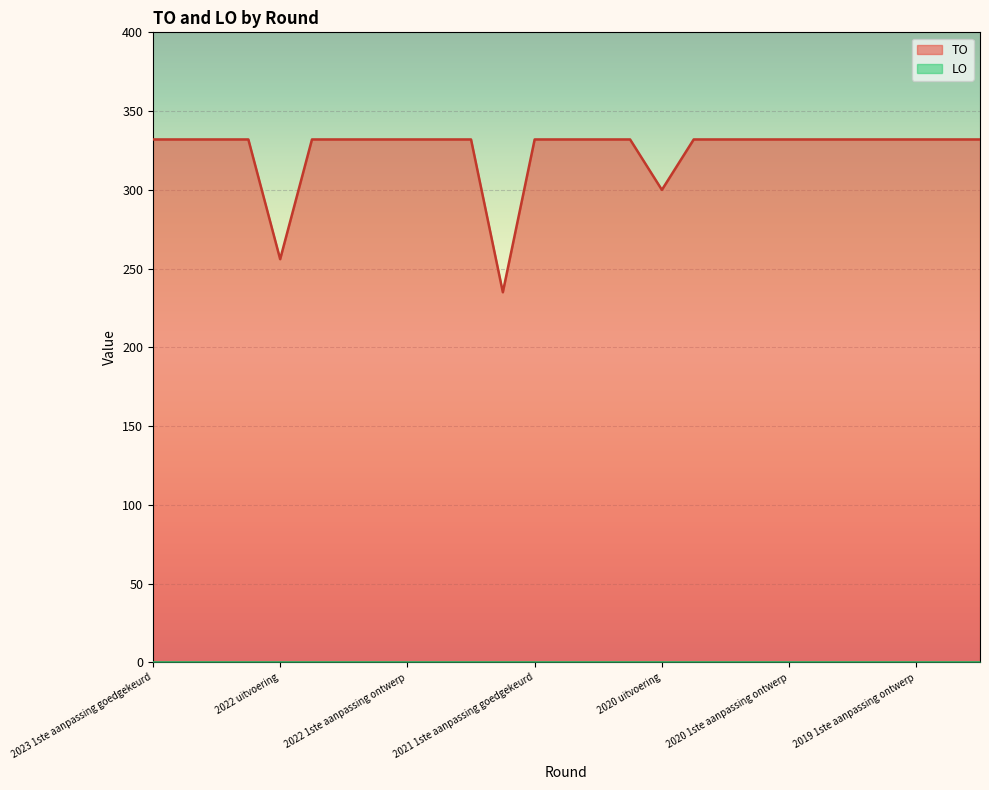

Reading left to right, transcribe all the data shown in this chart.

2023 1ste aanpassing goedgekeurd=332	2023 1ste aanpassing ontwerp=332	2023 Opmaak goedgekeurd=332	2023 Opmaak ontwerp=332	2022 uitvoering=256	2022 2de aanpassing goedgekeurd=332	2022 2de aanpassing ontwerp=332	2022 1ste aanpassing goedgekeurd=332	2022 1ste aanpassing ontwerp=332	2022 Opmaak goedgekeurd=332	2022 Opmaak ontwerp=332	2021 uitvoering=235	2021 1ste aanpassing goedgekeurd=332	2021 1ste aanpassing ontwerp=332	2021 Opmaak goedgekeurd=332	2021 Opmaak ontwerp=332	2020 uitvoering=300	2020 2de aanpassing goedgekeurd=332	2020 2de aanpassing ontwerp=332	2020 1ste aanpassing goedgekeurd=332	2020 1ste aanpassing ontwerp=332	2020 Opmaak goedgekeurd=332	2020 Opmaak ontwerp=332	2019 1ste aanpassing goedgekeurd=332	2019 1ste aanpassing ontwerp=332	2019 opmaak goedgekeurd=332	2019 opmaak ontwerp=332